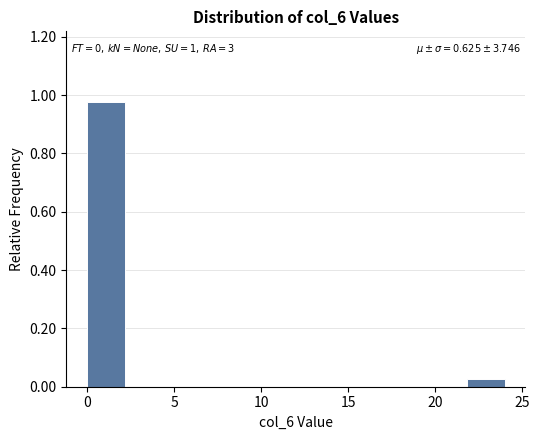

Which range on the x-axis has the tallest bar?

0.0 to 2.0